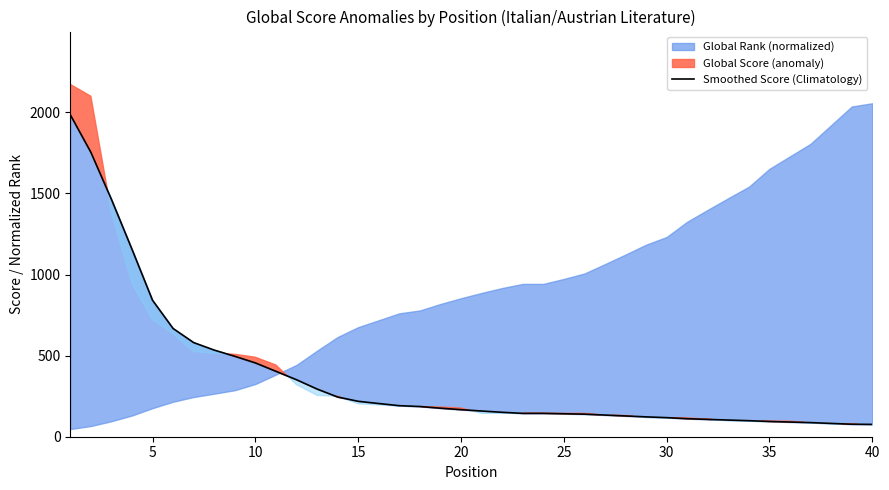

What is the smallest value displayed?

76.0